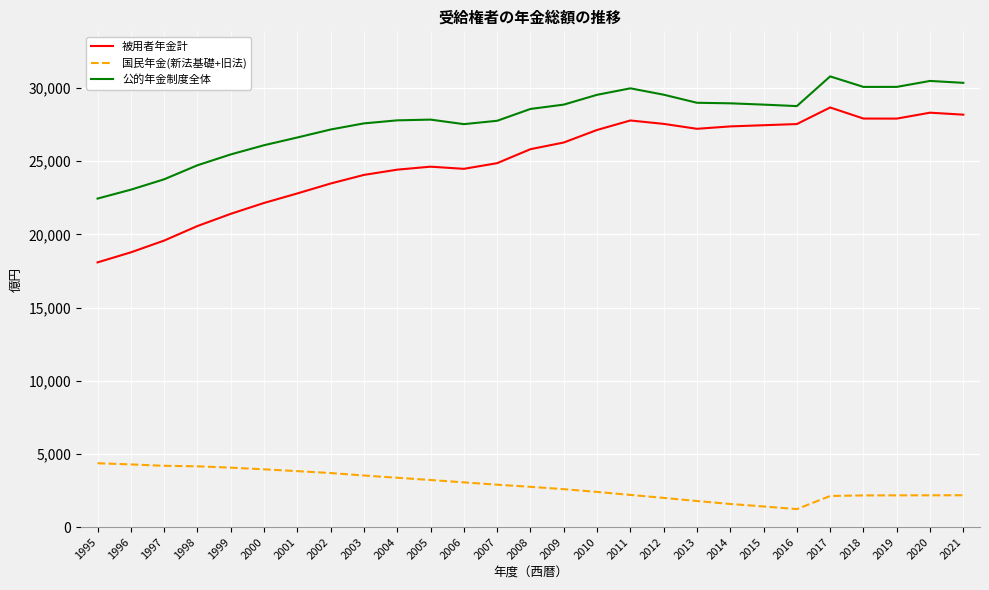

What is the difference between the 被用者年金計 values at 2016 and 2000?

5391